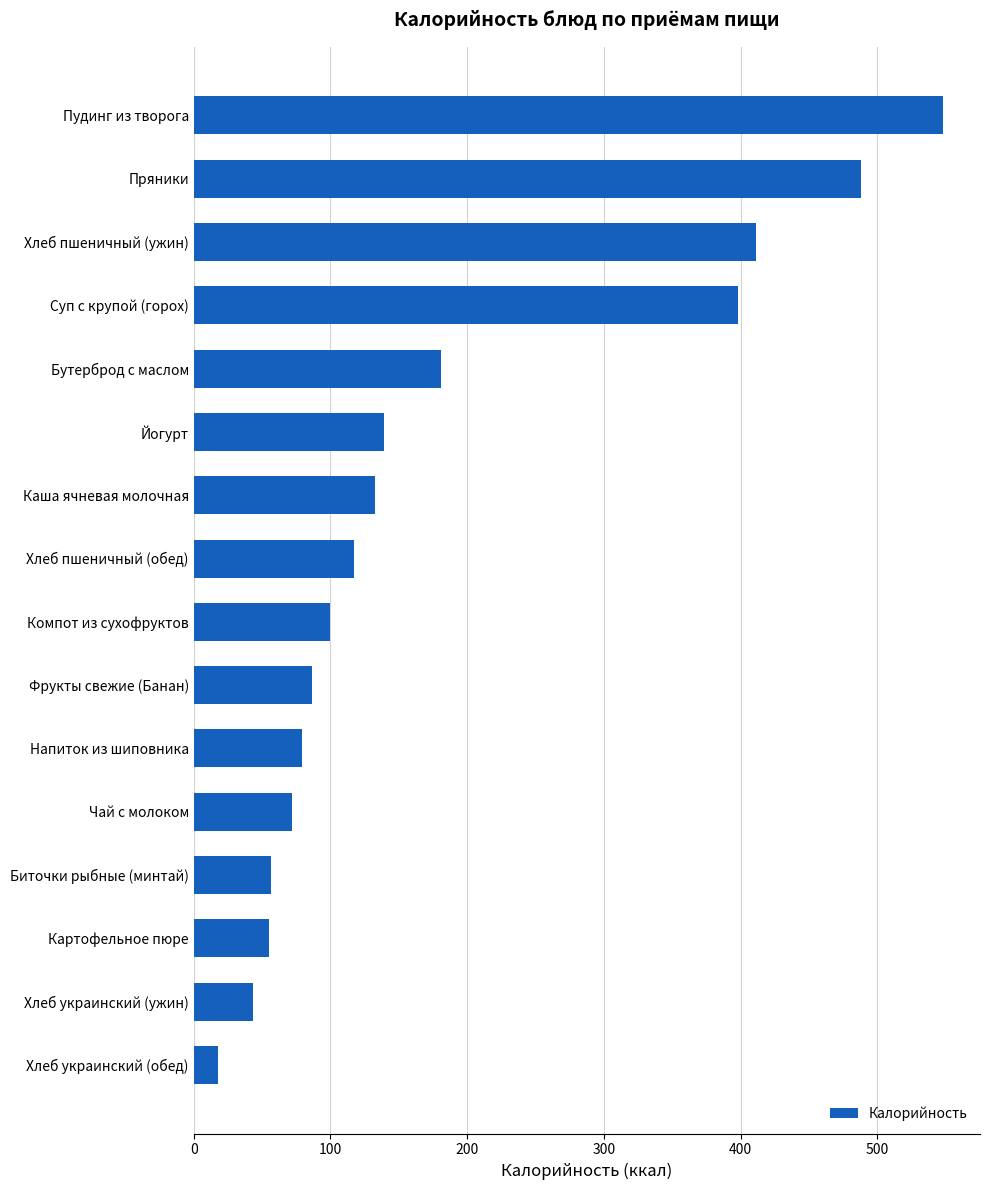

What is the sum of the values at Биточки рыбные (минтай) and Компот из сухофруктов?

156.1